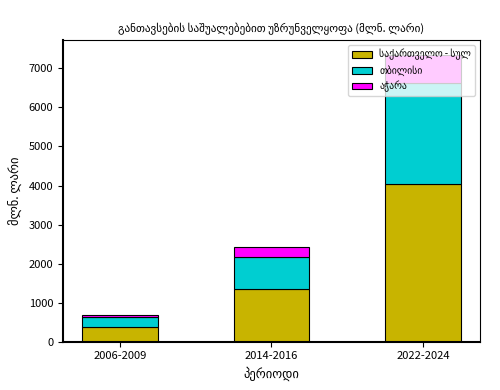

At which category is the sum across all series the highest?

2022-2024